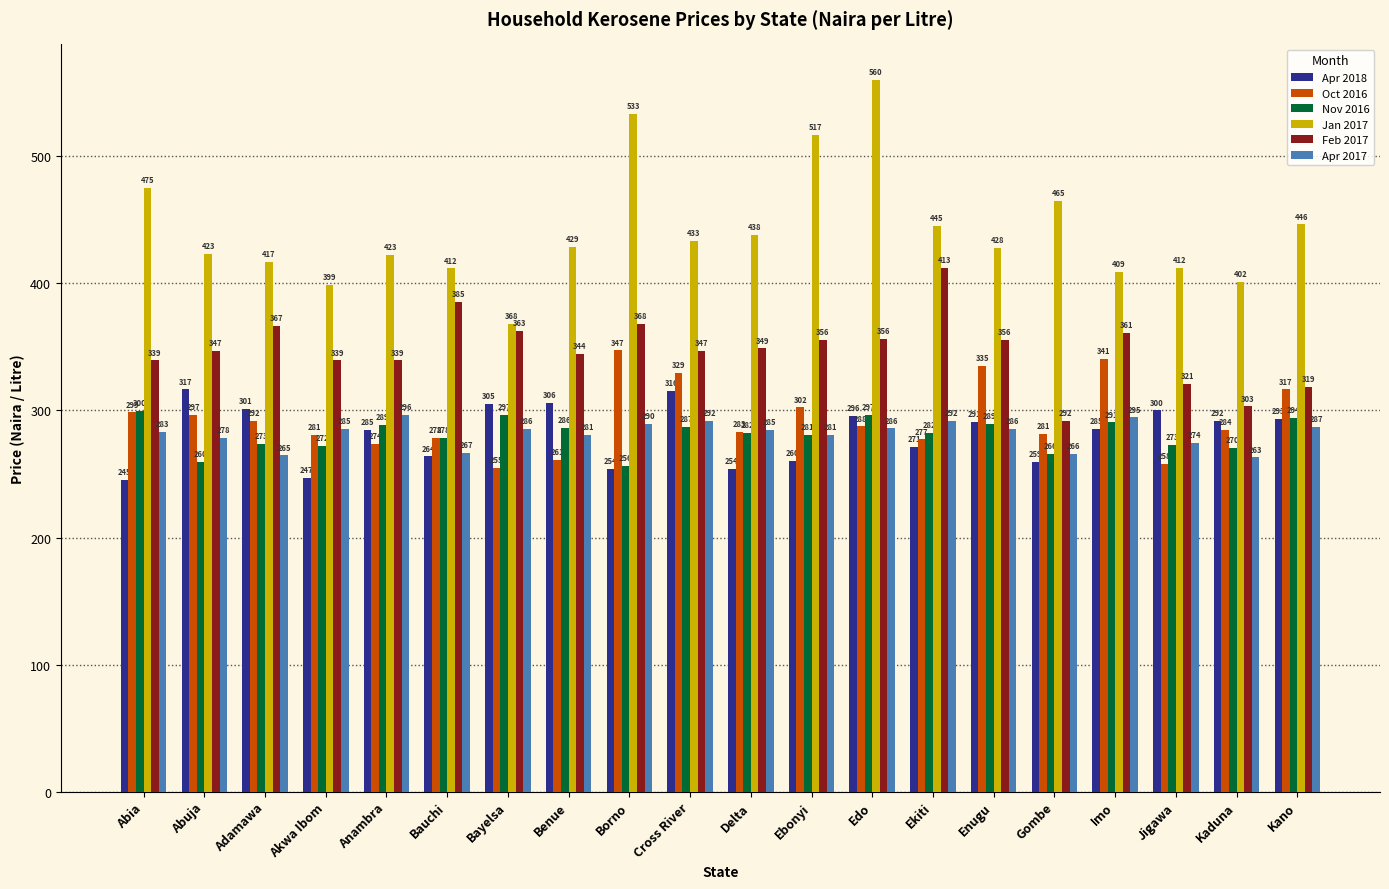

At Borno, list the series in order from largest to smallest.

Jan 2017, Feb 2017, Oct 2016, Apr 2017, Nov 2016, Apr 2018